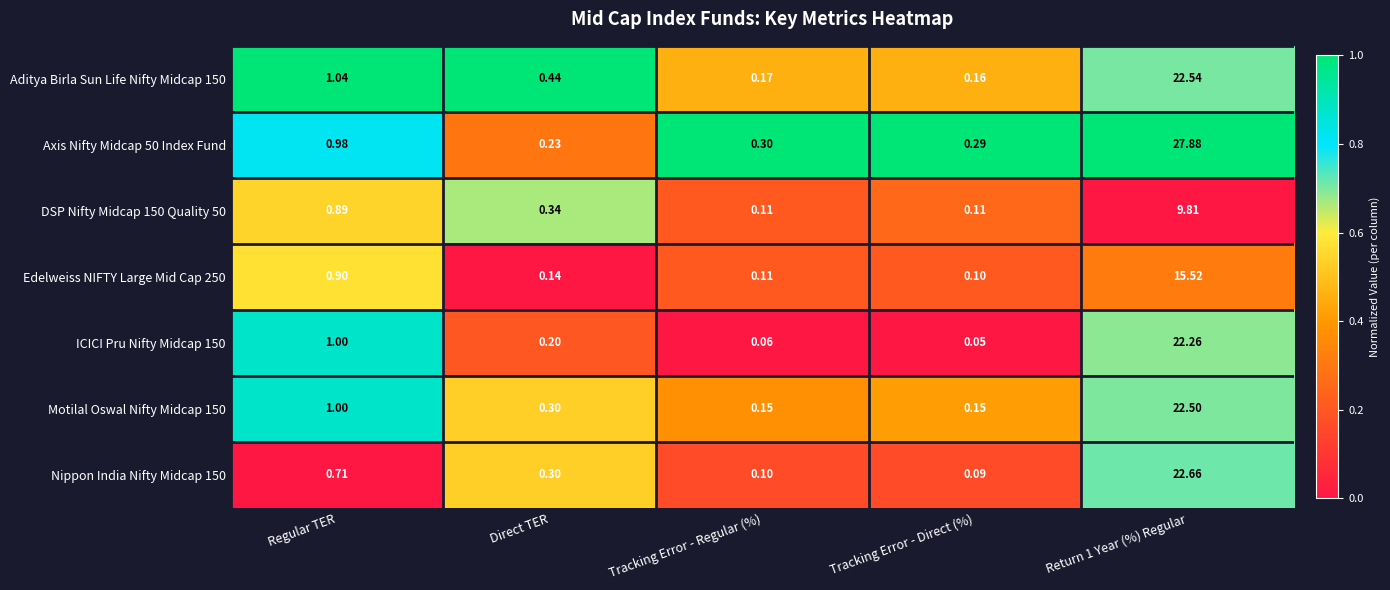

Is the value of Motilal Oswal Nifty Midcap 150 at Direct TER greater than the value of Axis Nifty Midcap 50 Index Fund at Return 1 Year (%) Regular?

No